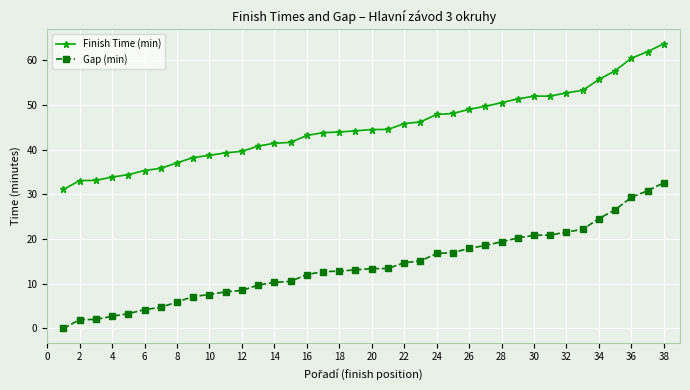

What is the highest value of the Gap (min) series?

32.6